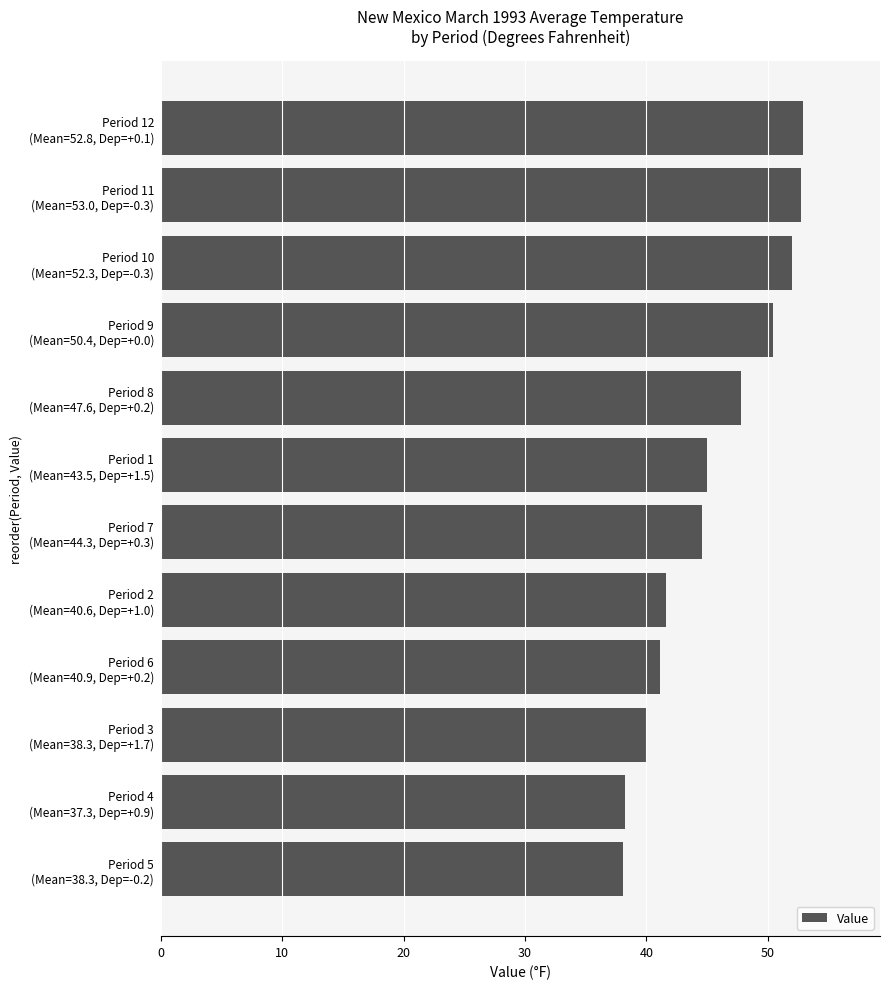

What is the sum of all values?

544.4